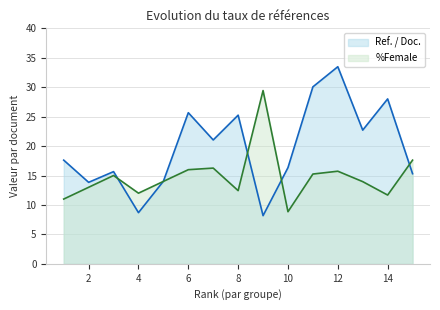

Reading left to right, list all the values displayed in this chart.

Ref. / Doc.: 1=17.6	2=13.8	3=15.7	4=8.7	5=14.0	6=25.7	7=21.0	8=25.2	9=8.2	10=16.3	11=30.1	12=33.5	13=22.7	14=28.0	15=15.3
%Female: 1=11.0	2=13.0	3=15.0	4=12.0	5=14.0	6=16.0	7=16.3	8=12.4	9=29.4	10=8.8	11=15.2	12=15.7	13=14.0	14=11.7	15=17.6